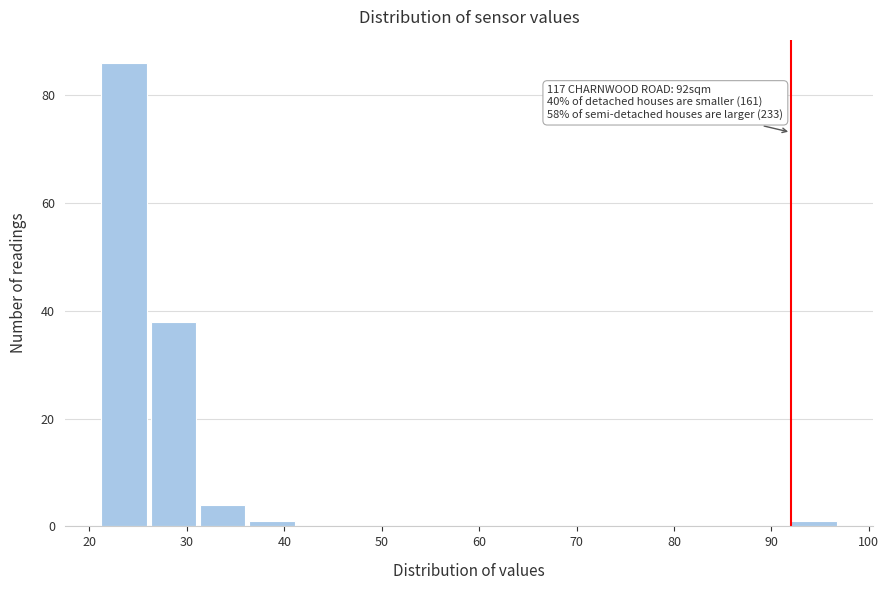

Which range on the x-axis has the tallest bar?

21 to 26